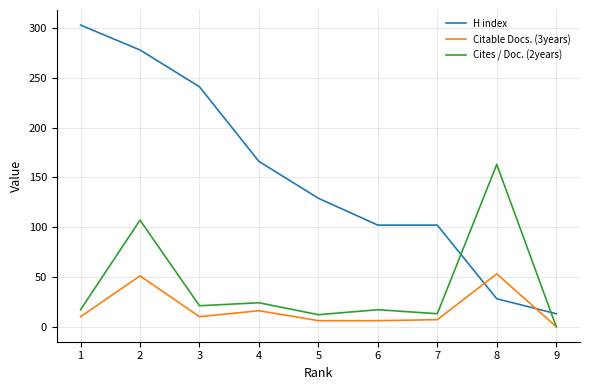

Rank the series by their maximum value, from highest to lowest.

H index, Cites / Doc. (2years), Citable Docs. (3years)